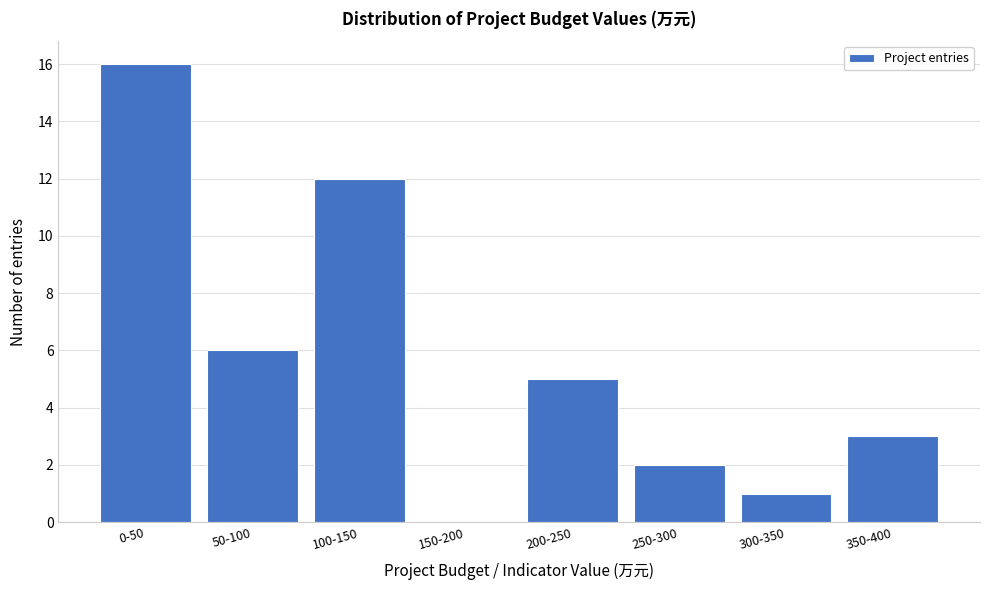

Reading left to right, extract all data points from this chart.

0-50=16	50-100=6	100-150=12	150-200=0	200-250=5	250-300=2	300-350=1	350-400=3